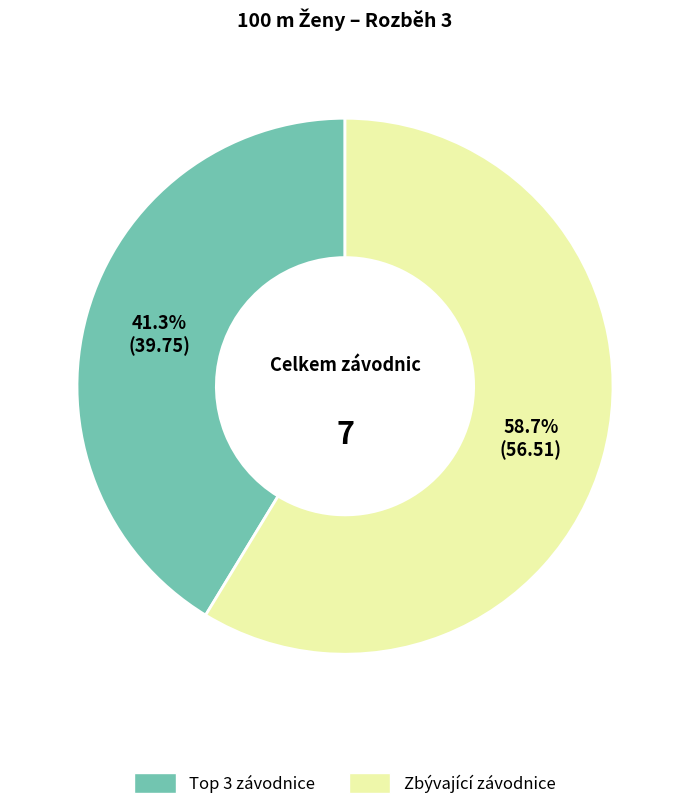

Is there a majority slice in this chart?

Yes